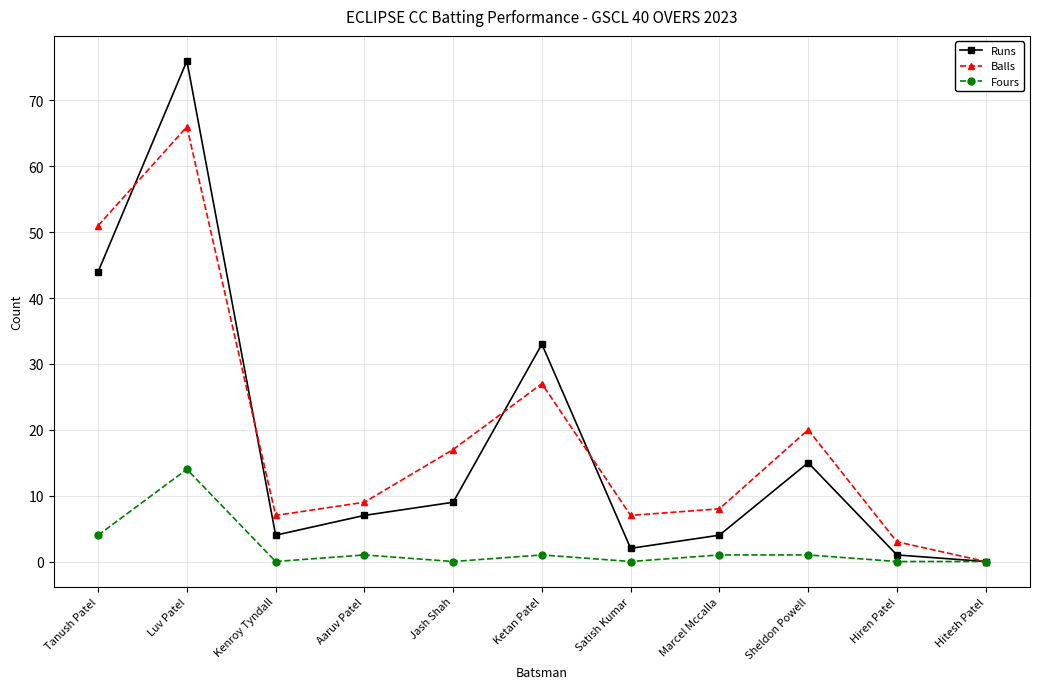

What are all the series names shown in the legend?

Runs, Balls, Fours